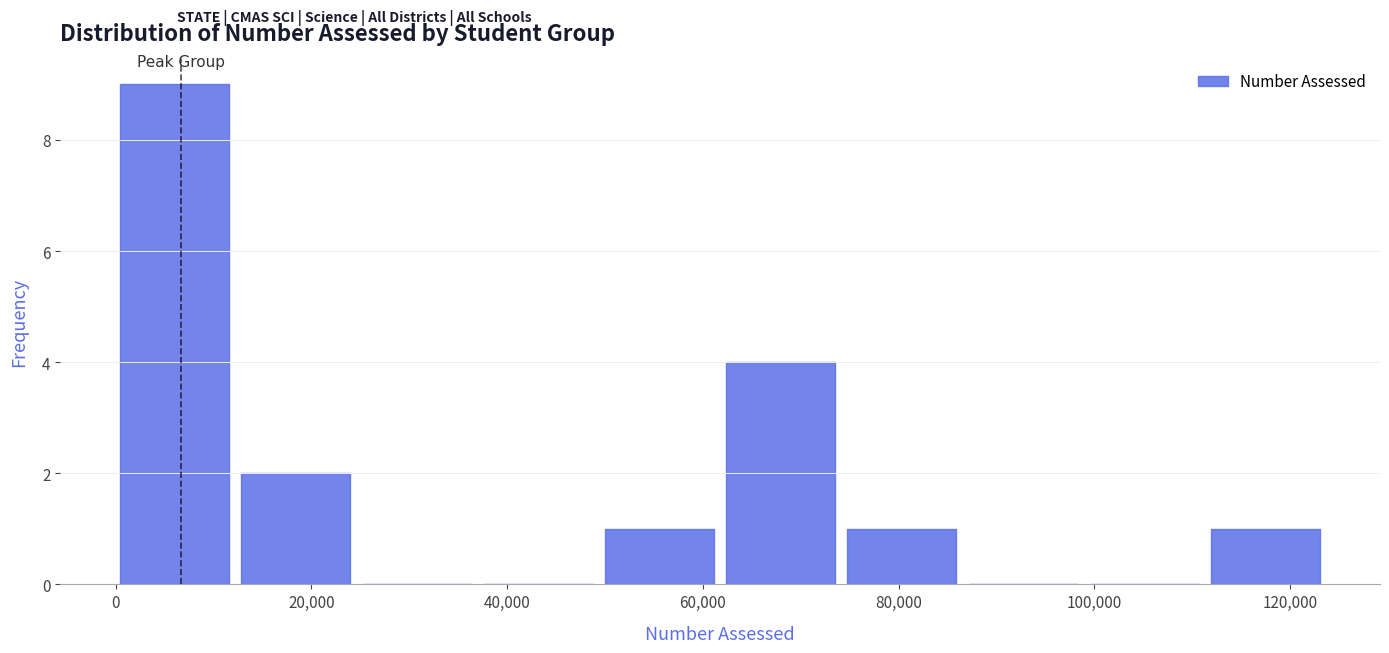

Over which range of the x-axis is the bar tallest?

0 to 12000